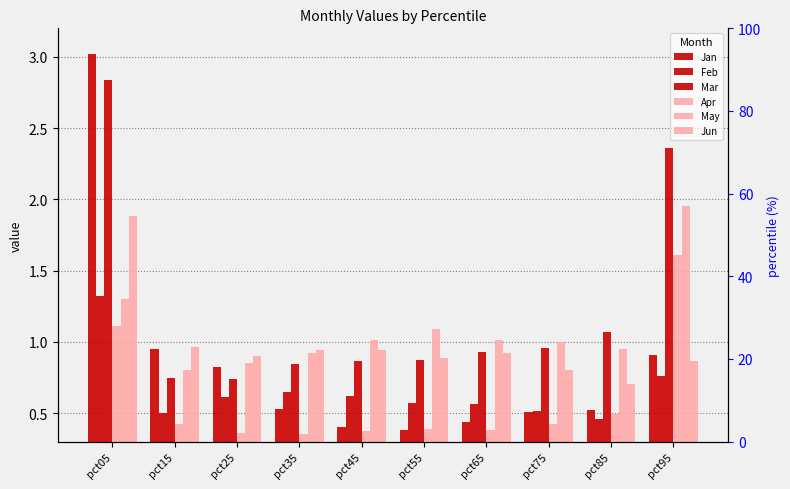

What is the total value across all series at pct35?

4.2